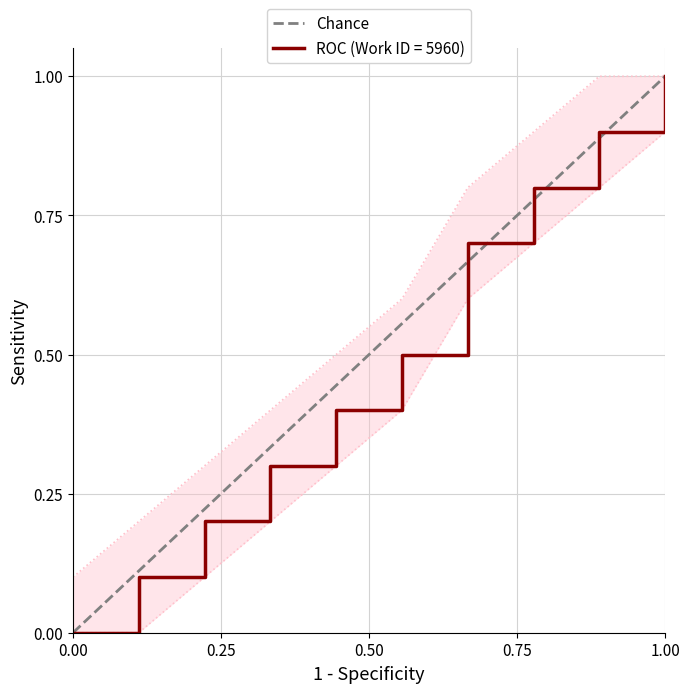

Which has a higher value, 0.00 or 0.25?

0.25